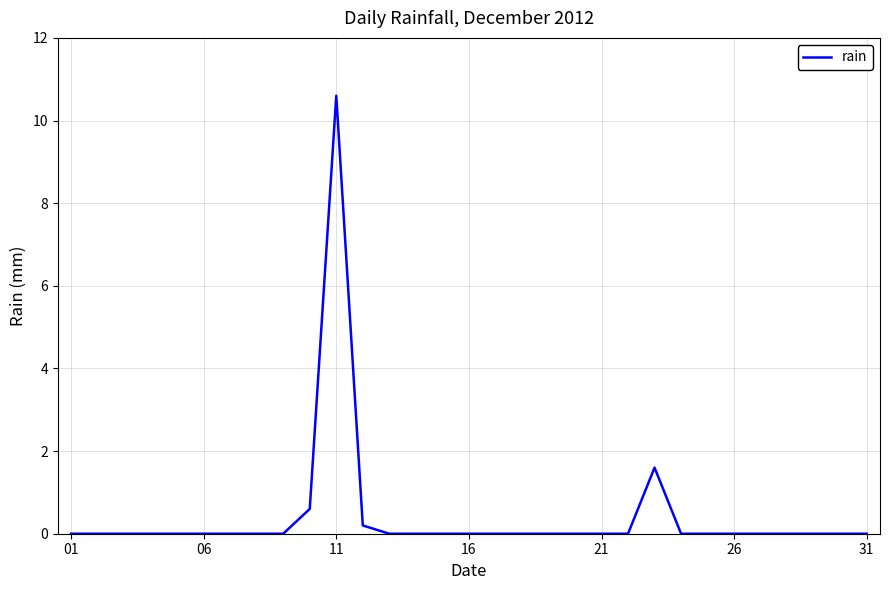

How many series are shown in this chart?

1